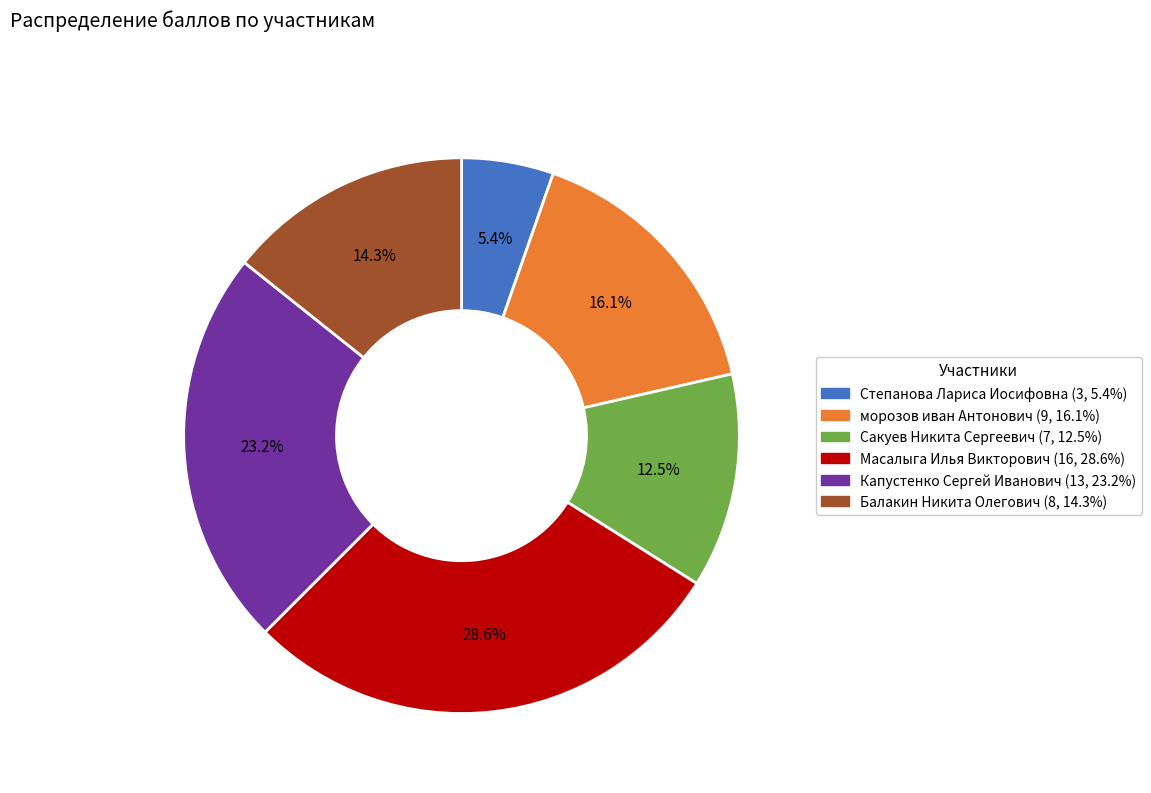

Does Капустенко Сергей Иванович account for over 50% of the chart?

No